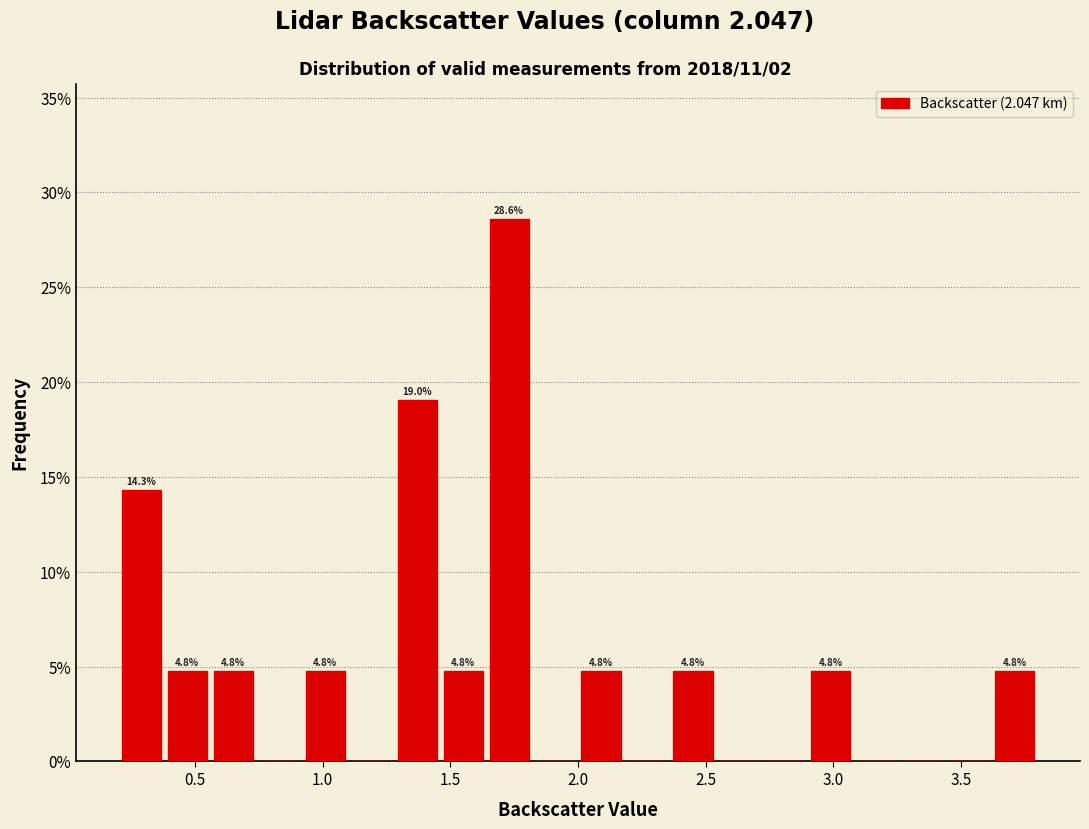

Around what value on the x-axis is the tallest bar? Give the approximate position of its centre, as read against the axis.

1.75